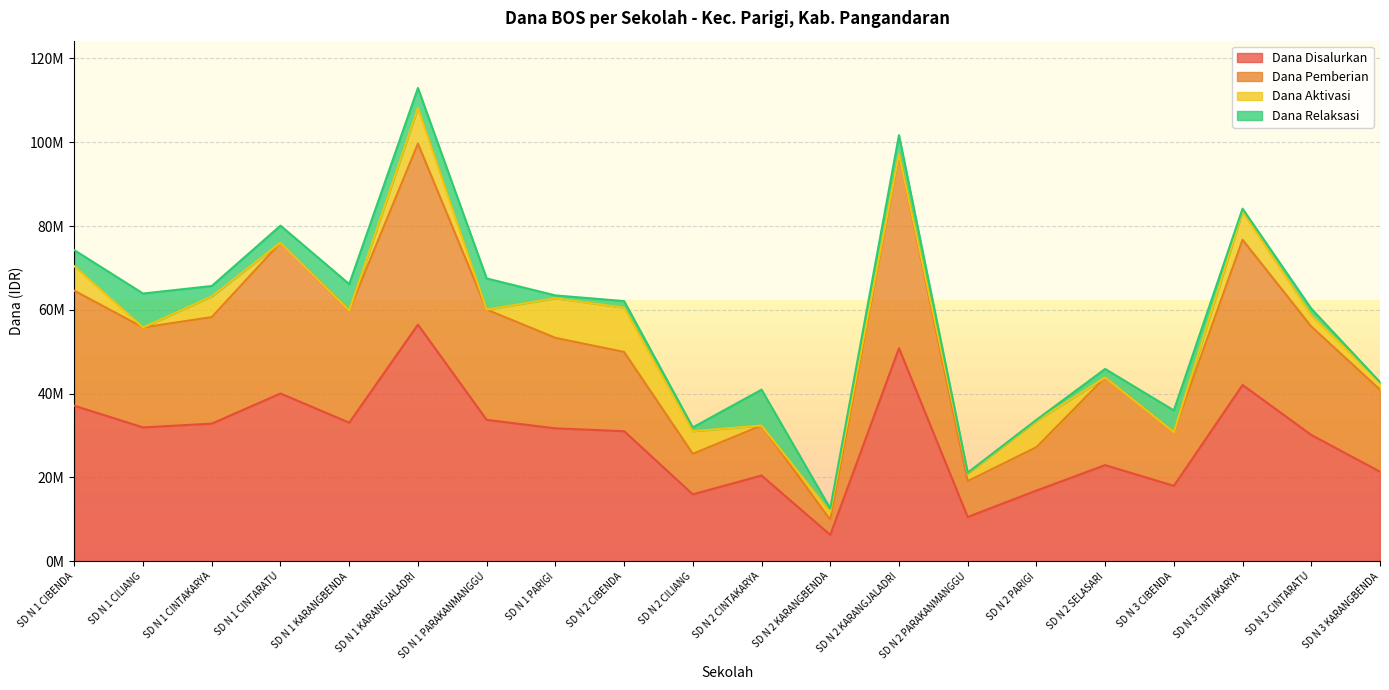

In Dana Disalurkan, how many points are higher than both neighbors (excluding endpoints)?

6